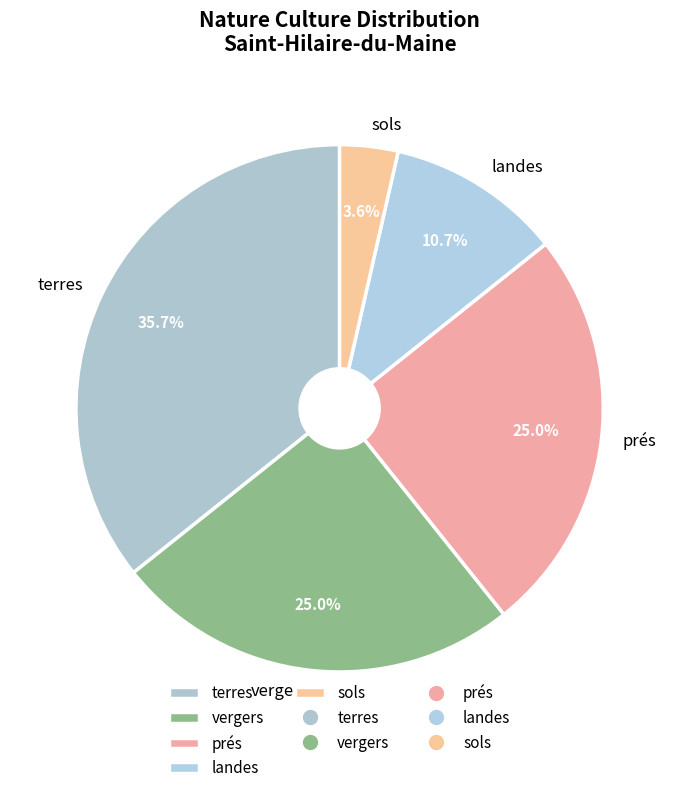

Combined, what portion of the pie is vergers and prés?

50.0%